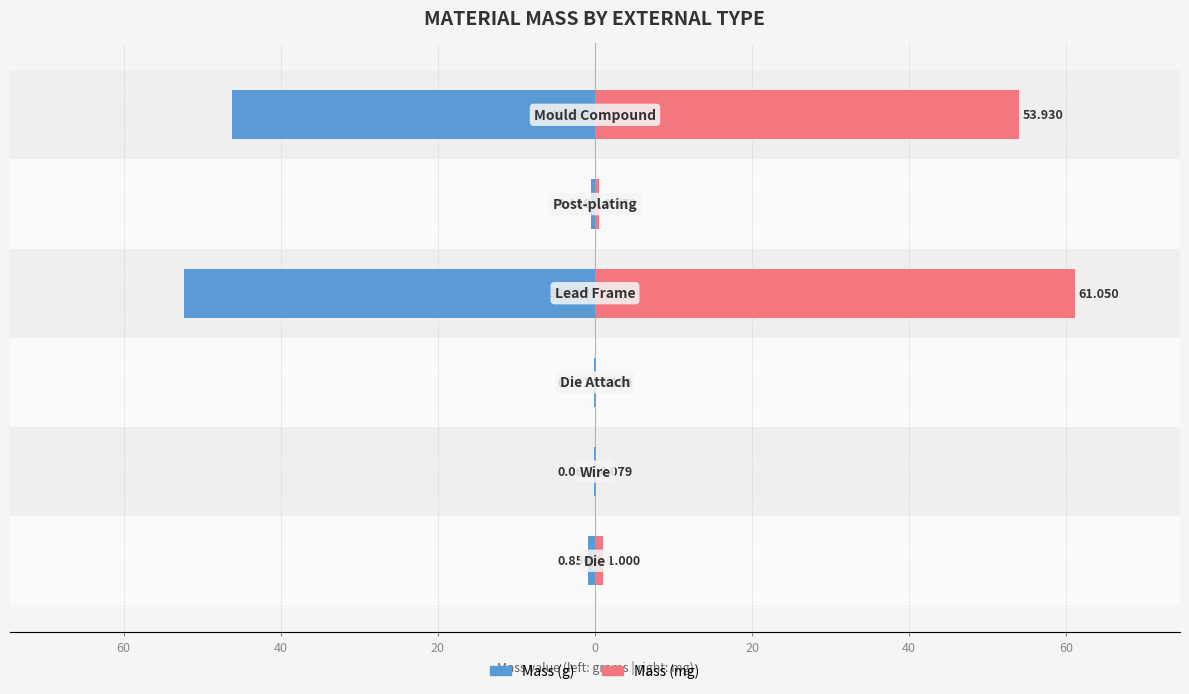

How many bars are there in each group?

2